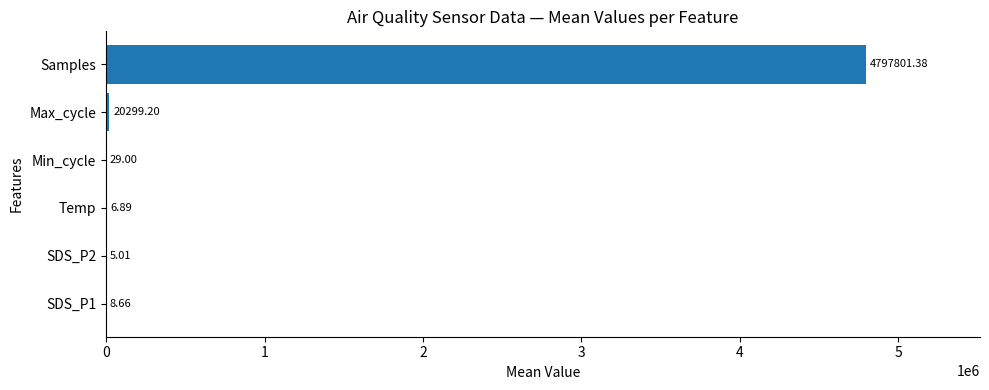

What is the sum of all values?

4818150.1